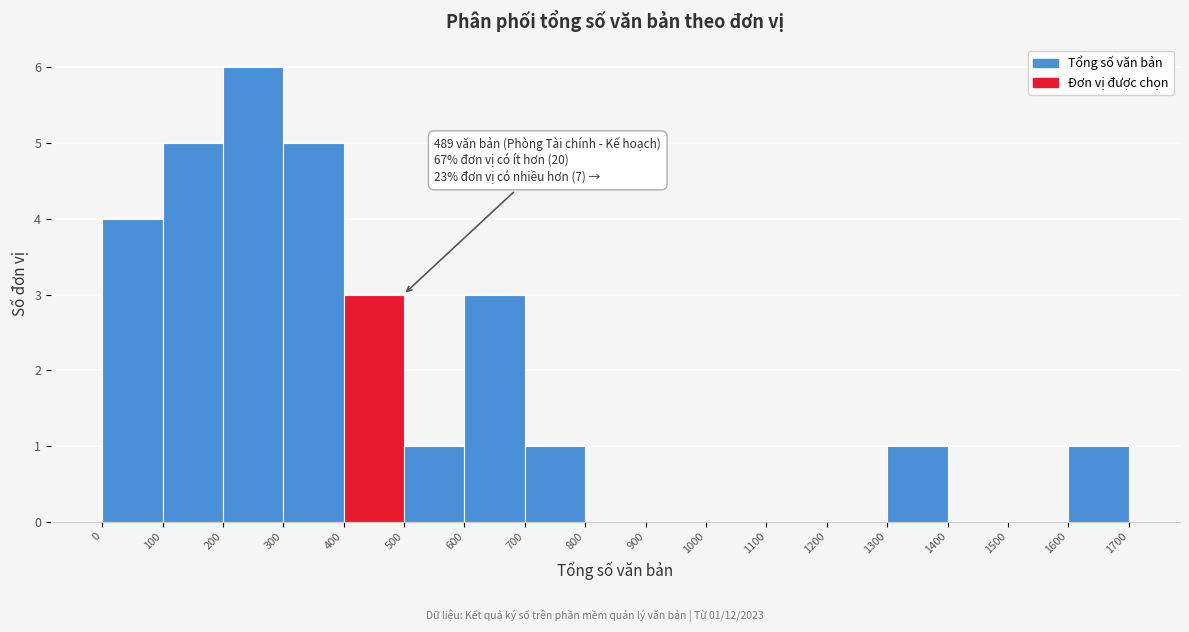

Which range on the x-axis has the tallest bar?

200 to 300